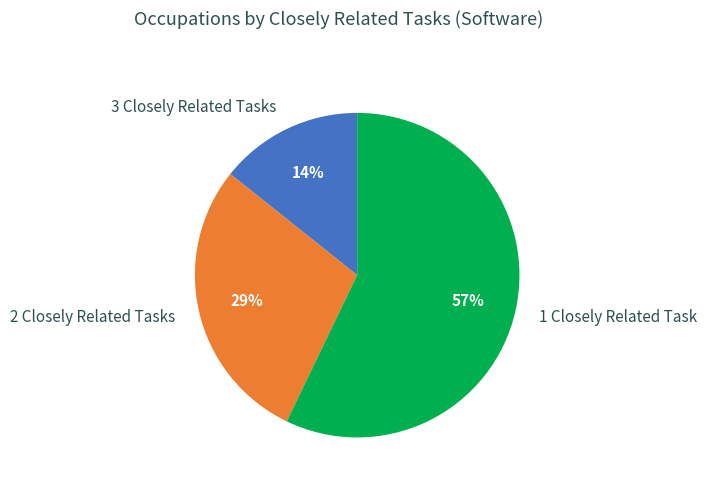

Which category has the biggest portion of the pie?

1 Closely Related Task